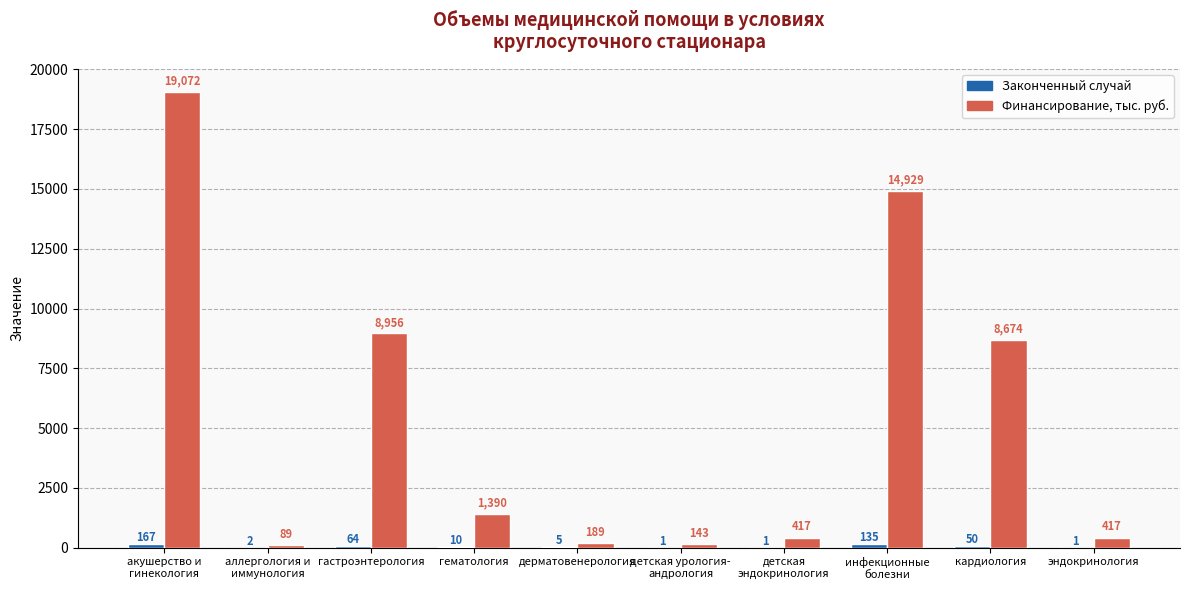

What is the spread (max minus min) of values at детская
эндокринология?

416.1